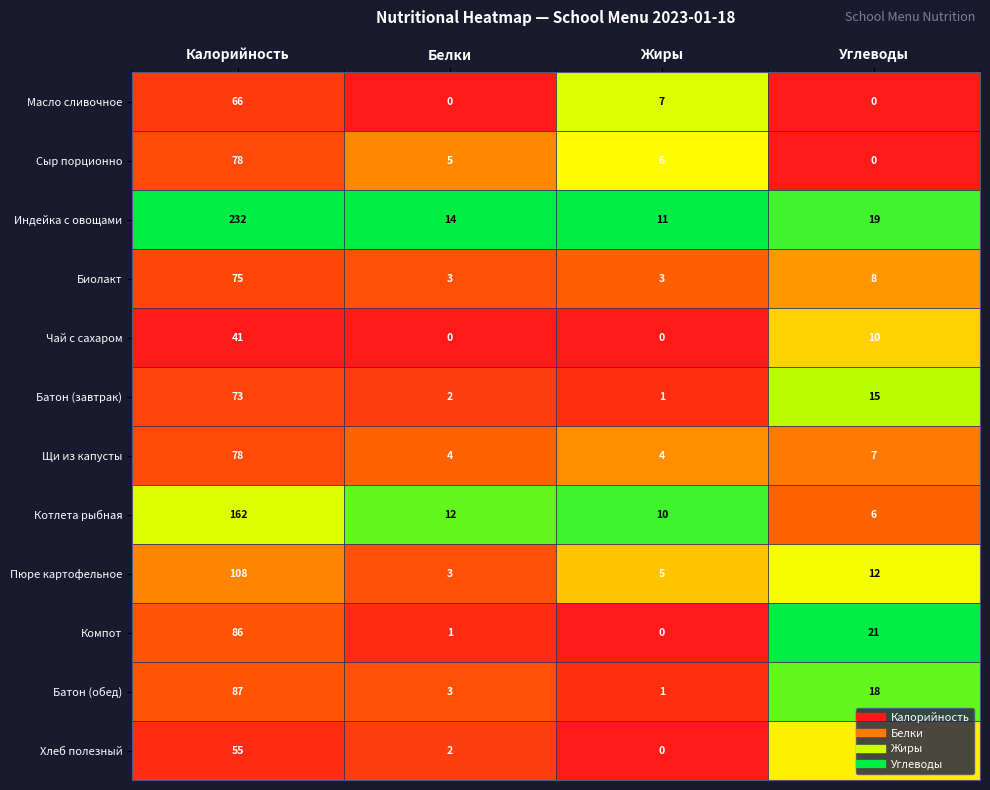

How many categories are shown in the chart?

4